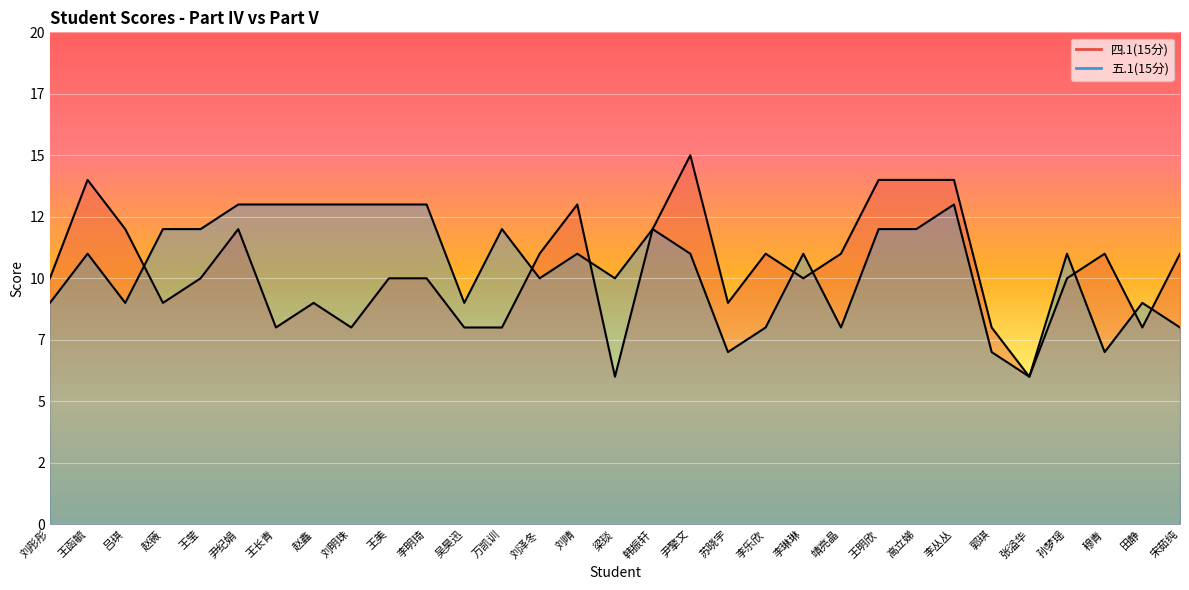

The 四.1(15分) series shows 12 at 尹纪娟. True or false?

True